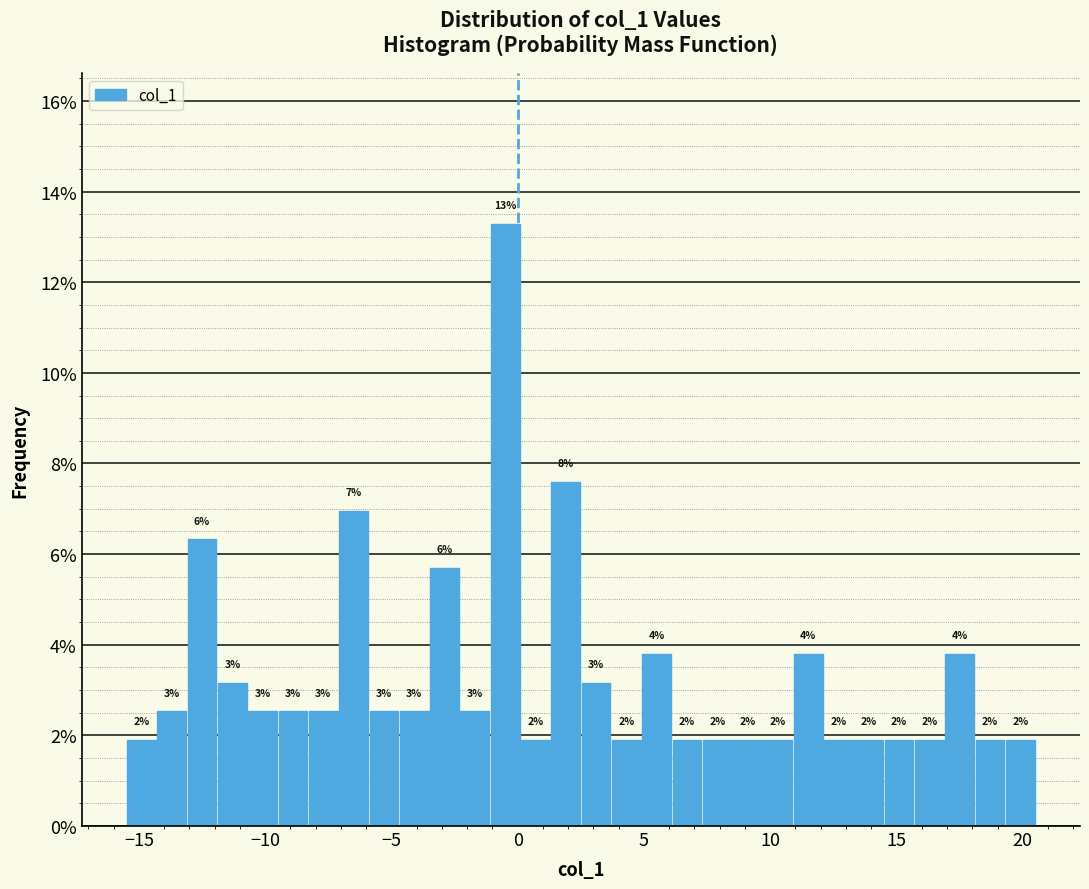

Read against the x-axis, roughly where is the centre of the tallest bar?

-0.5